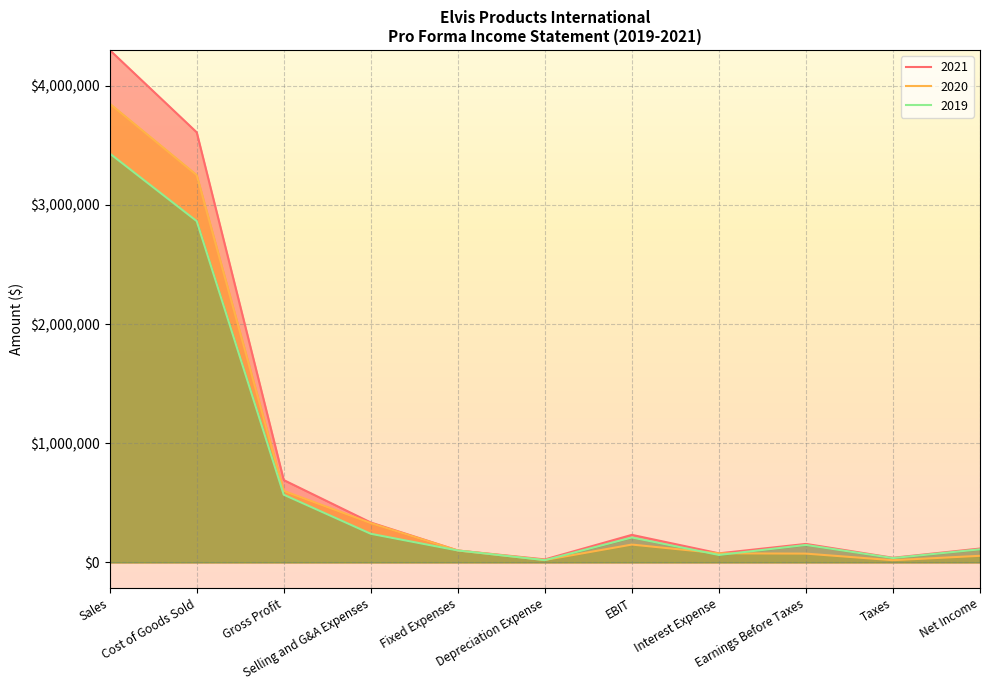

Which has a higher value, Interest Expense or Cost of Goods Sold?

Cost of Goods Sold